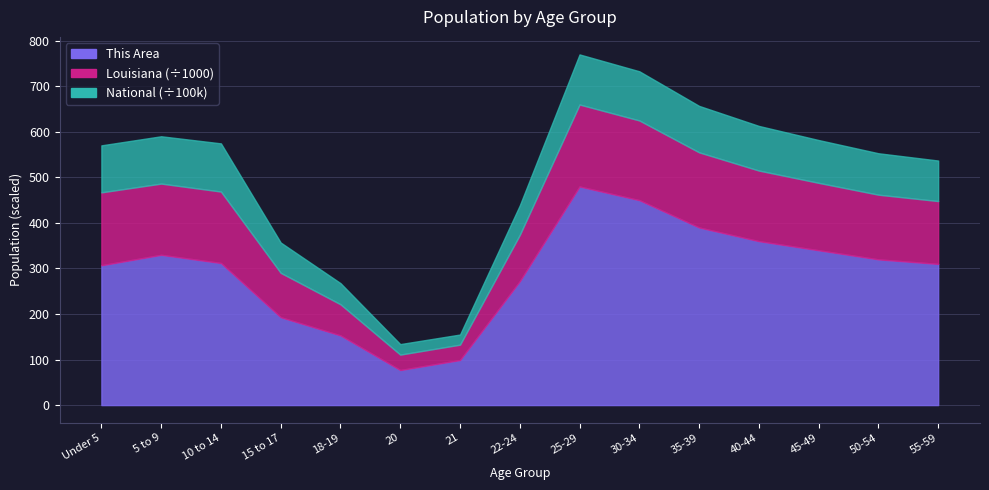

Does the chart have visible grid lines?

Yes